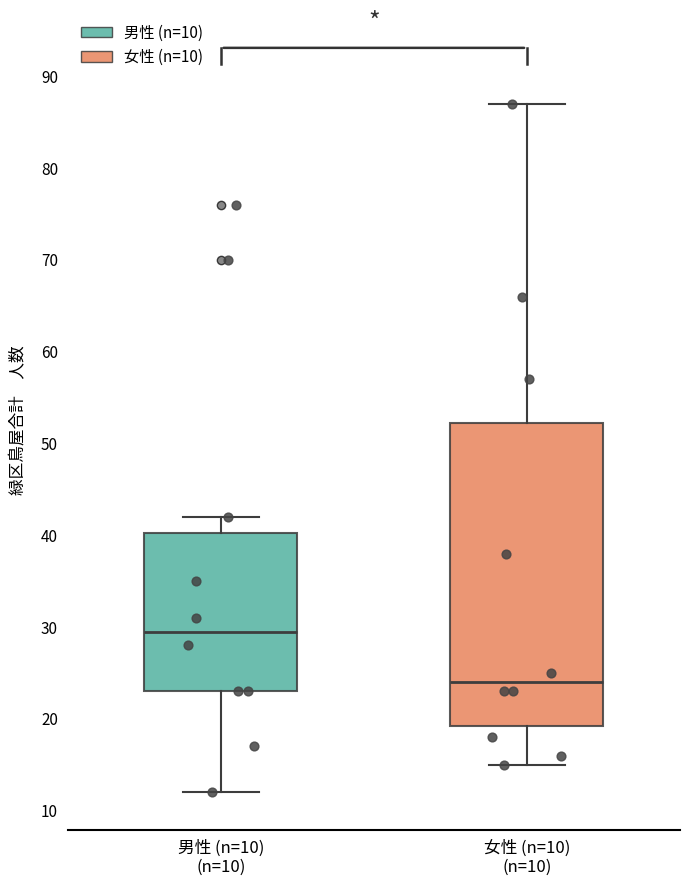

Where does the median line of the box for 女性 (n=10) (n=10) sit on the y-axis? The values are not printed on the chart, so give them approximately, as read against the axis.

24